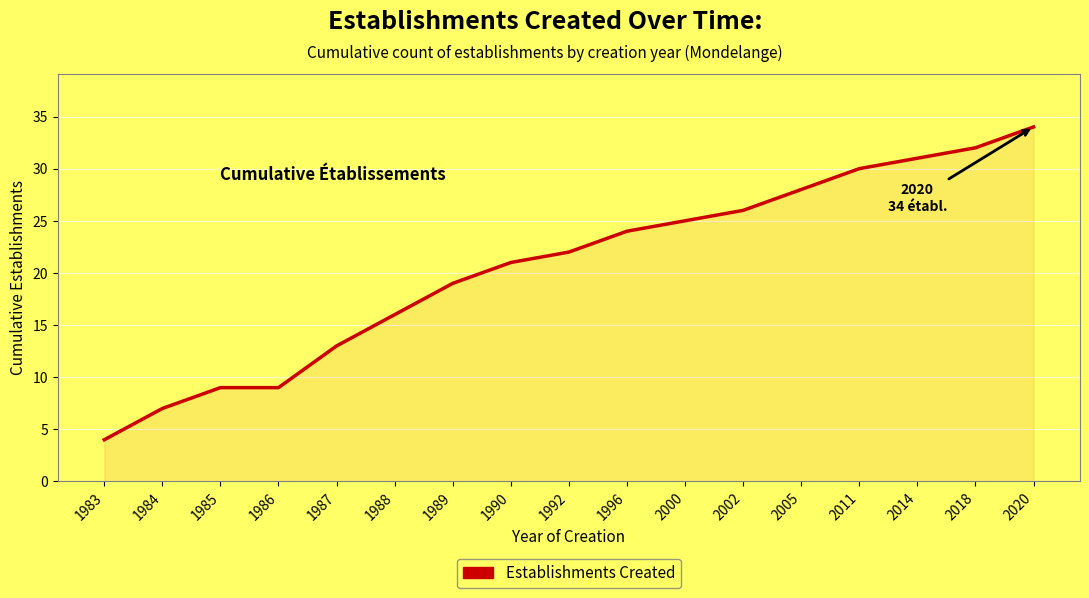

What is the difference between the maximum and minimum values?

30